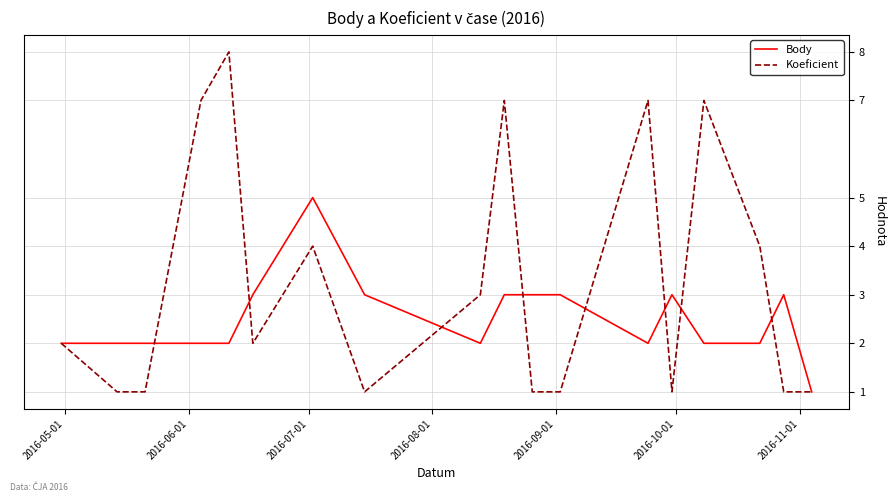

True or false: Koeficient and Body cross at least once.

True